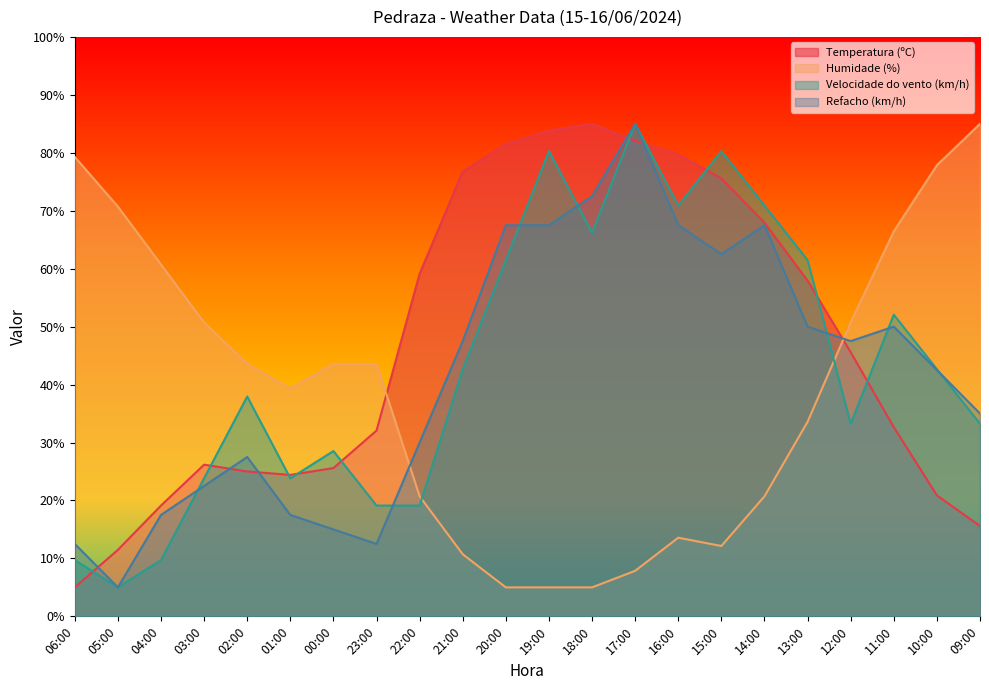

Count the number of data series in this chart.

4